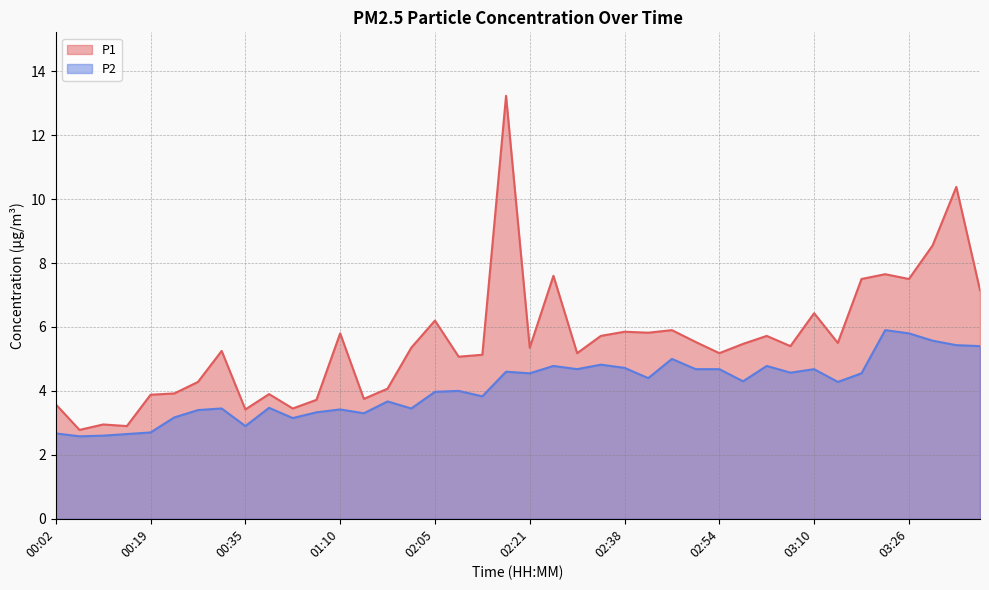

True or false: P2 and P1 cross at least once.

False